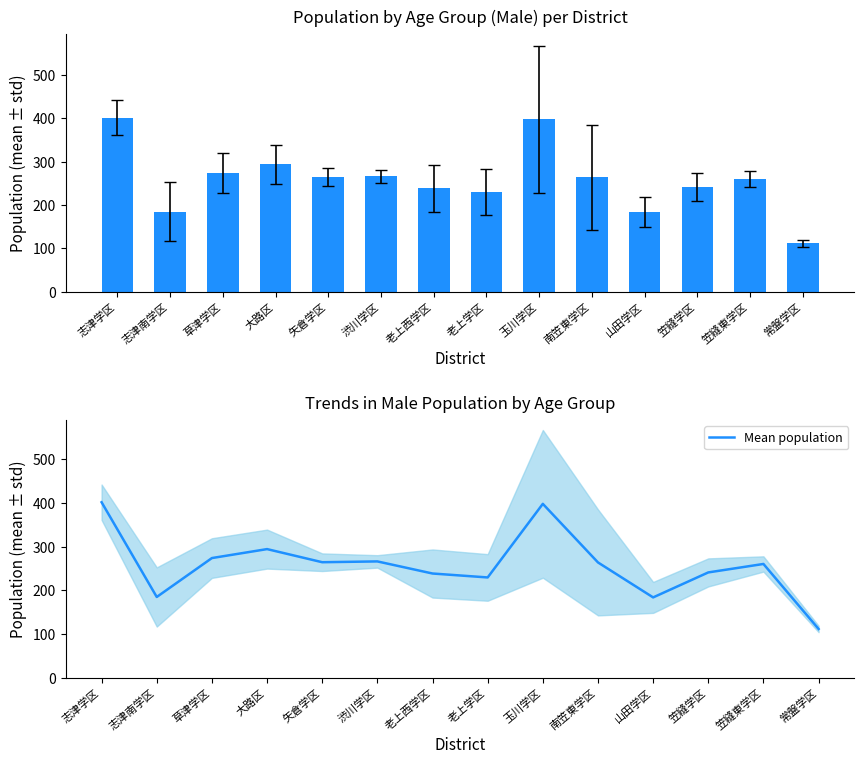

What is the maximum value shown in the chart?

401.5